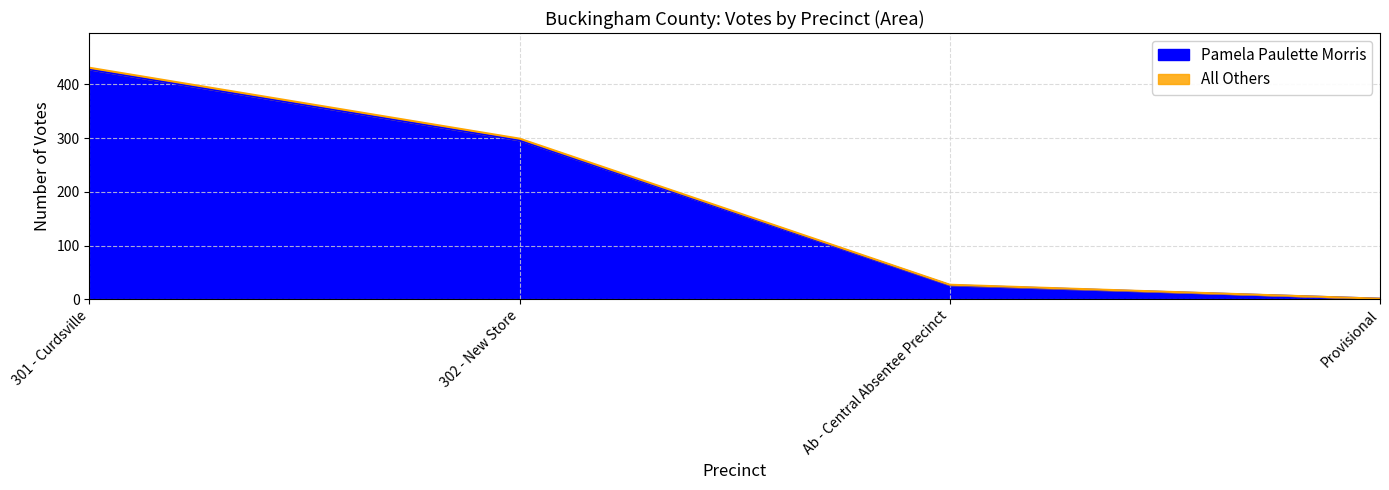

List the labels in order of value, smallest first.

Provisional, Ab - Central Absentee Precinct, 302 - New Store, 301 - Curdsville